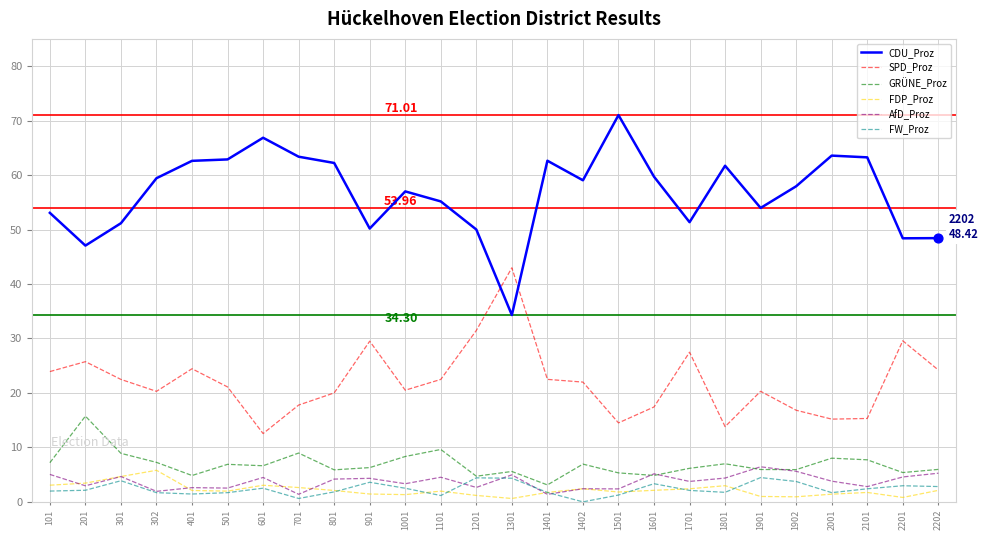

What is the total value across all series at 601?

96.1